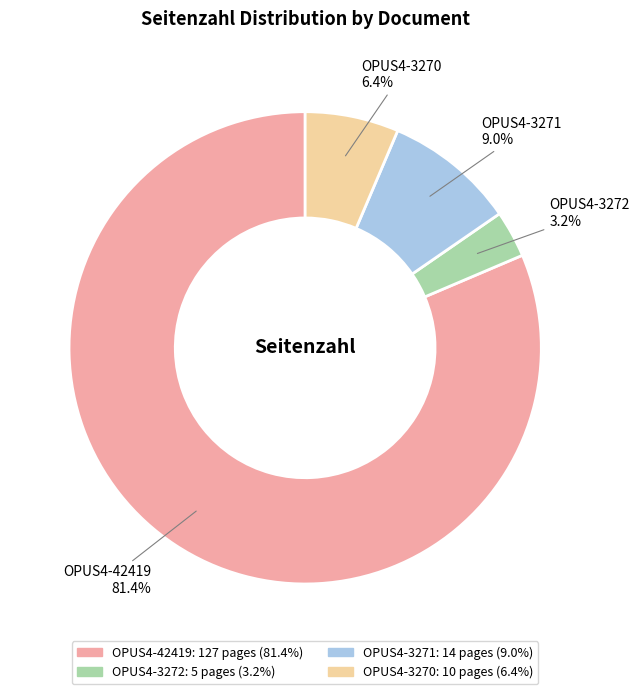

The OPUS4-42419 slice represents 81% of the pie. True or false?

True